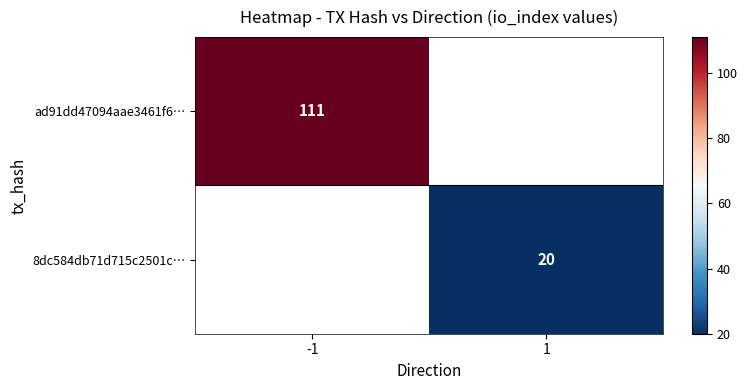

Is it true that ad91dd47094aae3461f6… equals 111 at -1?

True